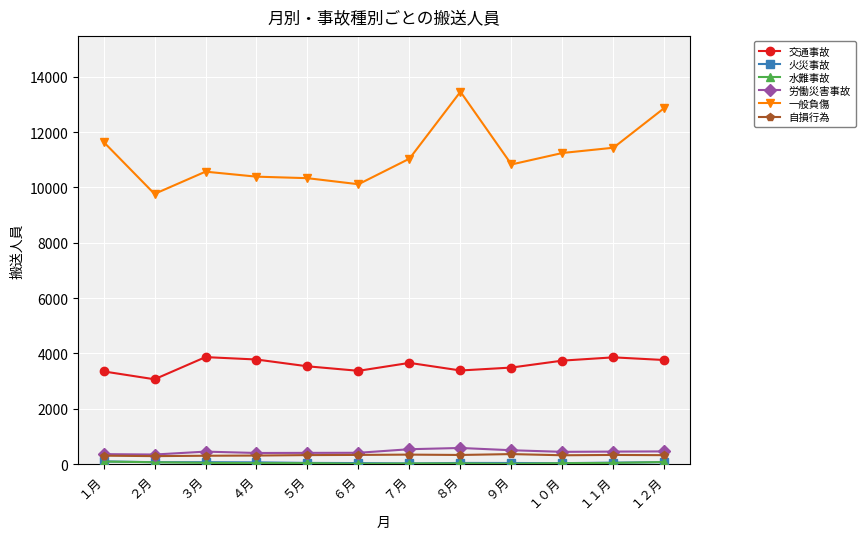

What is the minimum value for 一般負傷?

9767